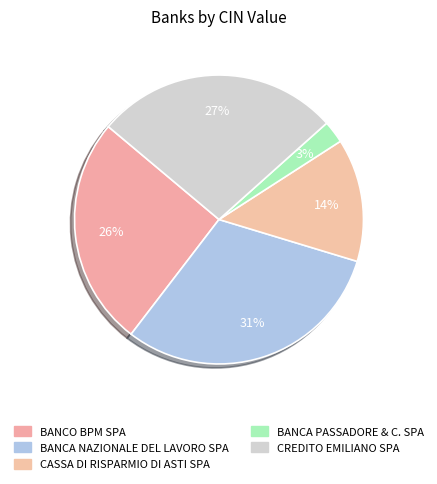

Approximately how many times larger is the value at CASSA DI RISPARMIO DI ASTI SPA compared to CREDITO EMILIANO SPA?

0.5